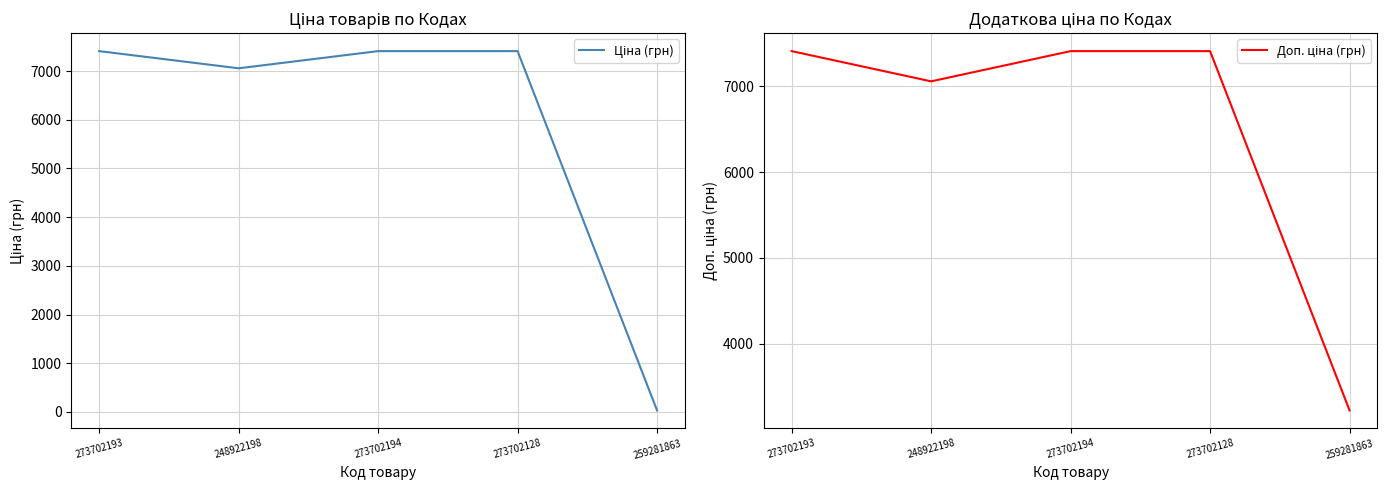

Which series has the largest total across all categories?

Доп. ціна (грн)